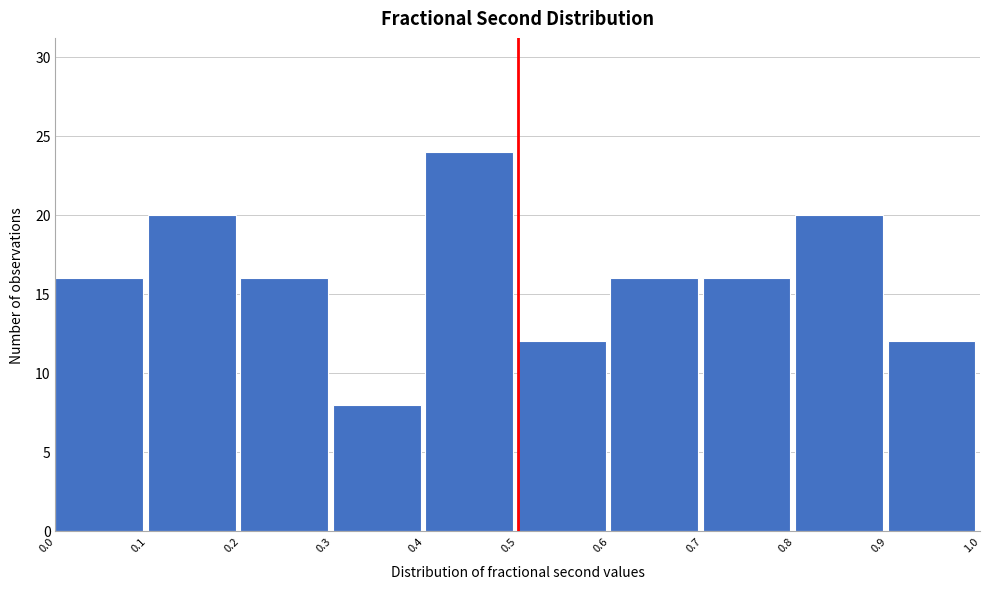

Reading left to right, list every bar in this chart as the range it spans on the x-axis followed by its height. The values are not printed on the chart, so give them approximately, as read against the axis.

0.0 to 0.1: 16
0.1 to 0.2: 20
0.2 to 0.3: 16
0.3 to 0.4: 8
0.4 to 0.5: 24
0.5 to 0.6: 12
0.6 to 0.7: 16
0.7 to 0.8: 16
0.8 to 0.9: 20
0.9 to 1.0: 12